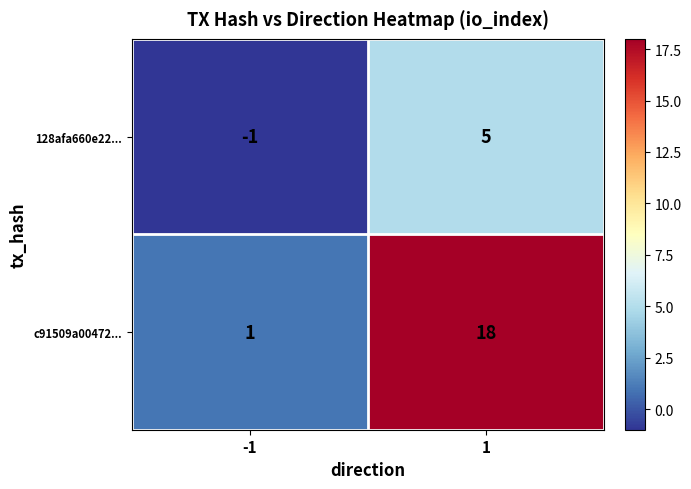

The value of c91509a00472... at -1 is 1. True or false?

True